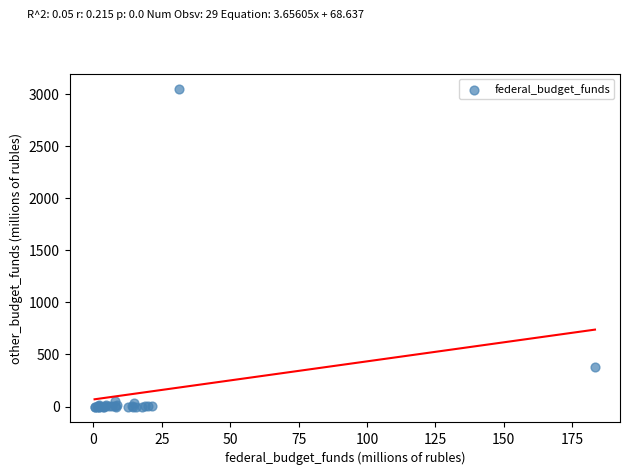

What Y value in the scatter plot is closest to 1521?

382.6